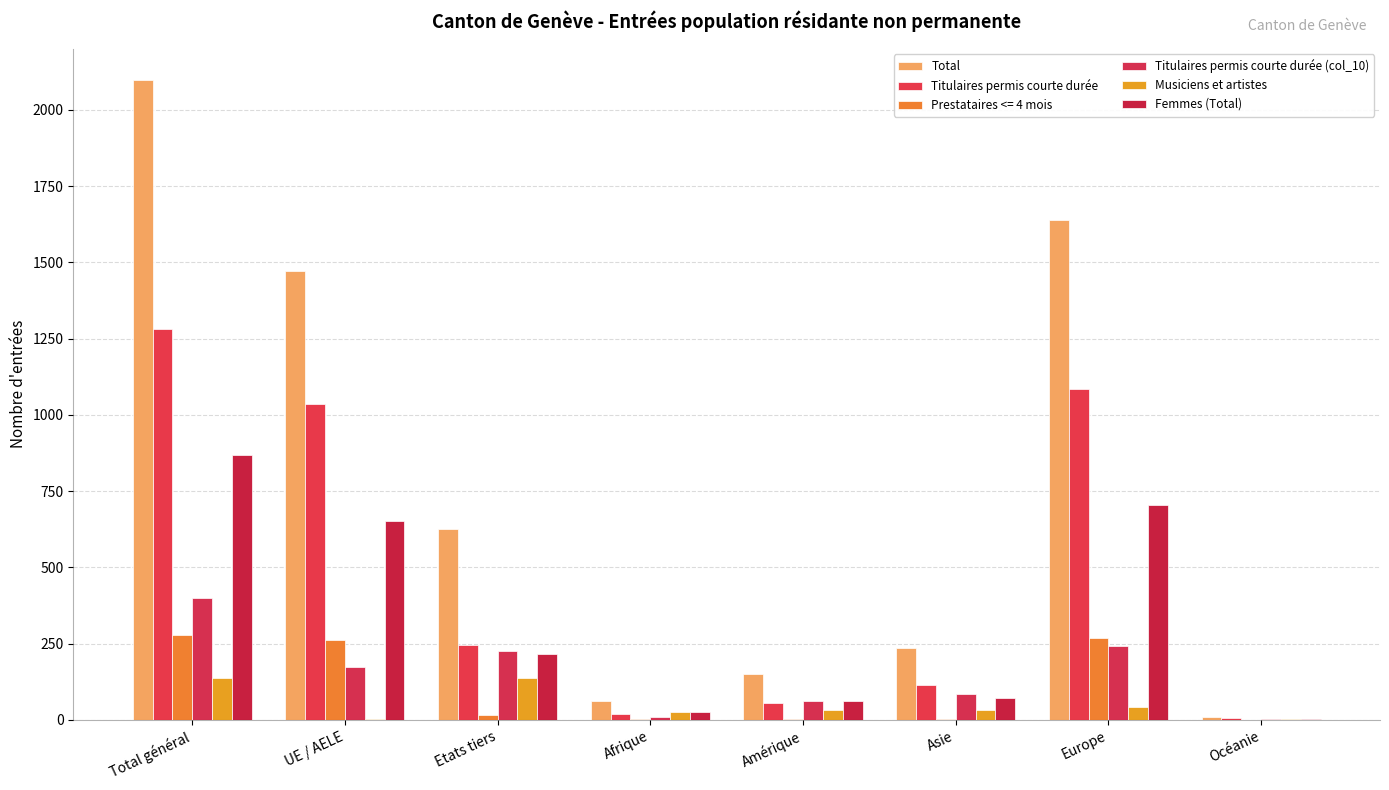

Which category has the highest value in the Titulaires permis courte durée (col_10) series?

Total général